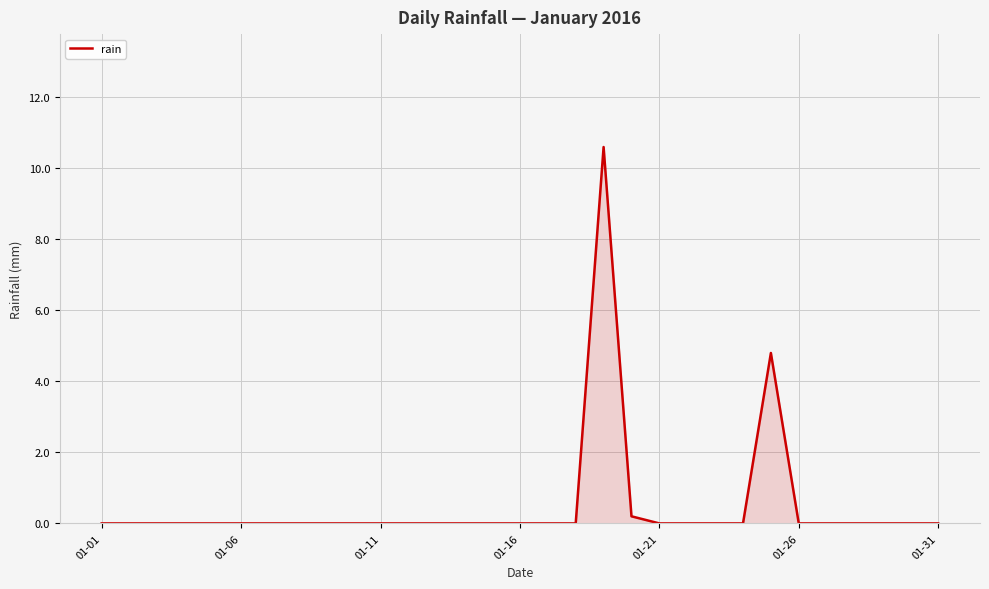

What is the difference between the maximum and minimum values?

10.6